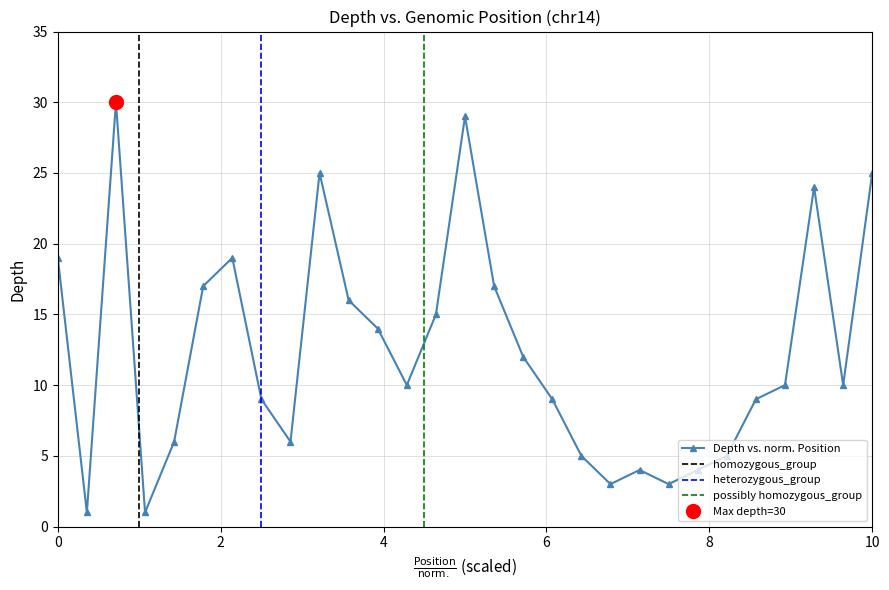

Reading left to right, what are all the values shown in this chart?

19	1	30	1	6	17	19	9	6	25	16	14	10	15	29	17	12	9	5	3	4	3	4	5	9	10	24	10	25